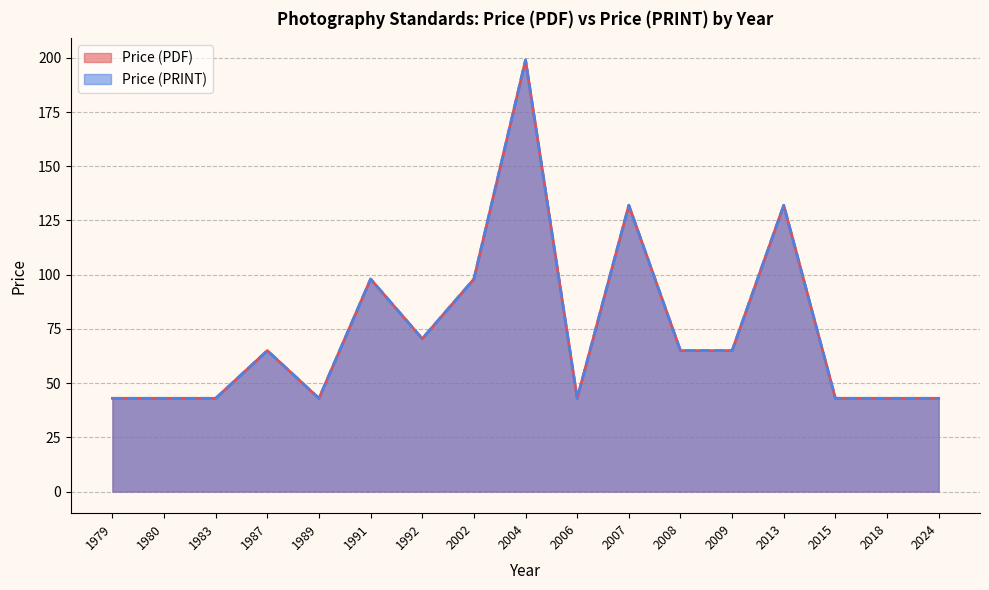

True or false: Price (PRINT) has more than 1 points higher than both neighbors.

True